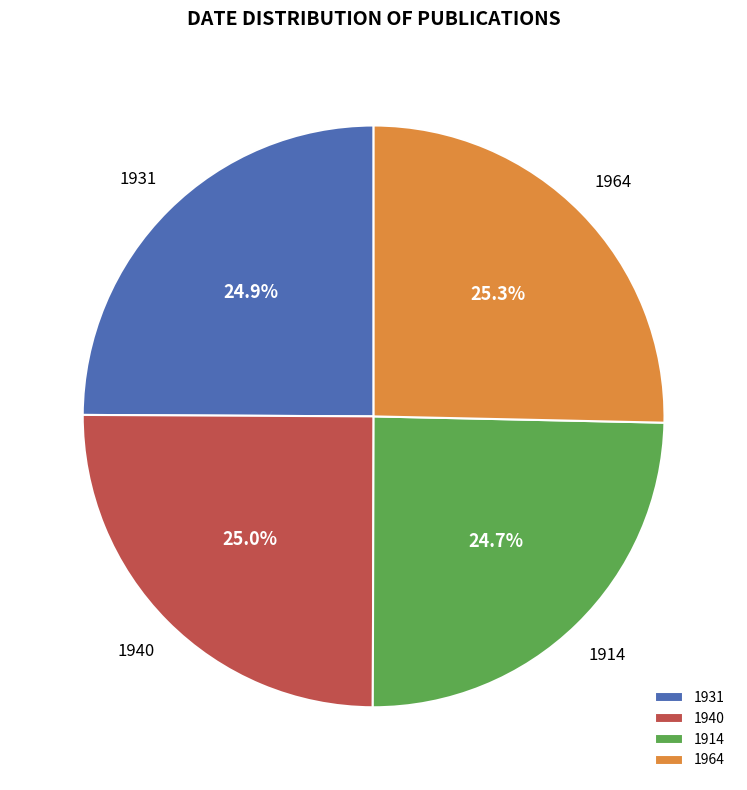

The 1914 slice represents 25% of the pie. True or false?

True